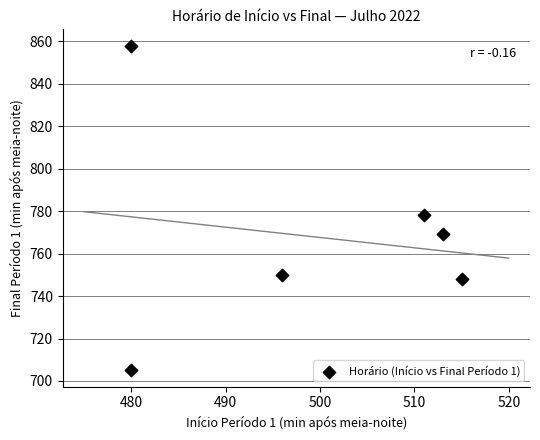

What Y value in the scatter plot is closest to 781?

778